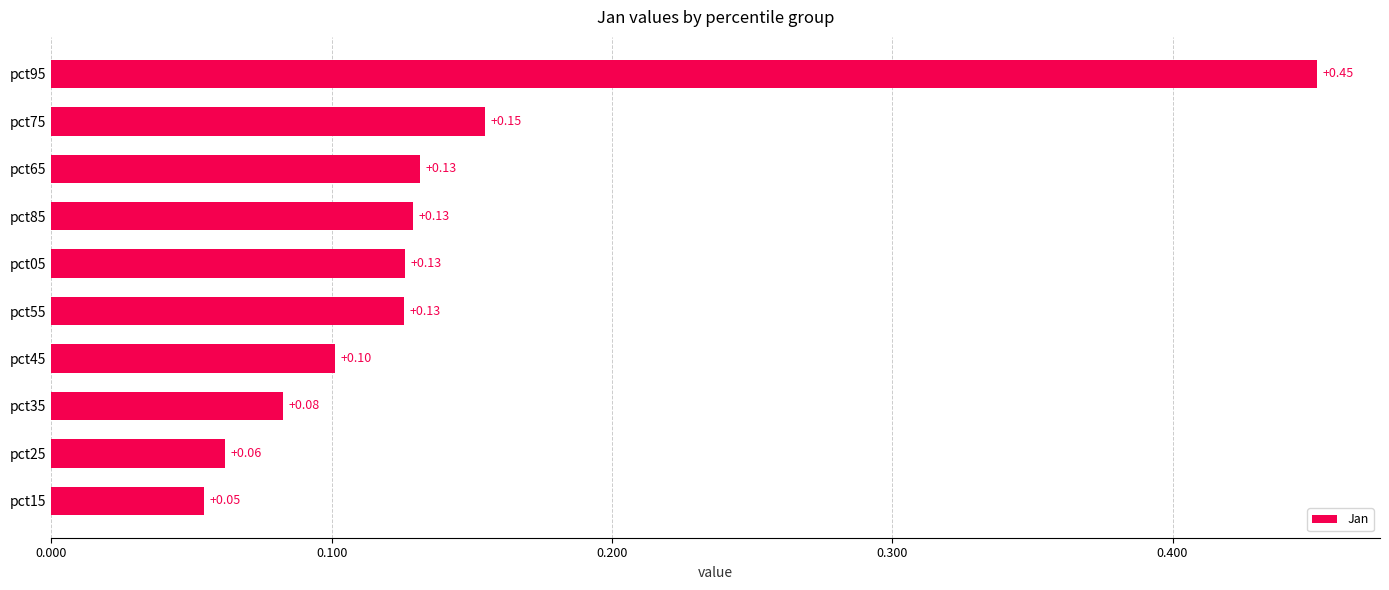

Count the values in the range 0 to 1.

10